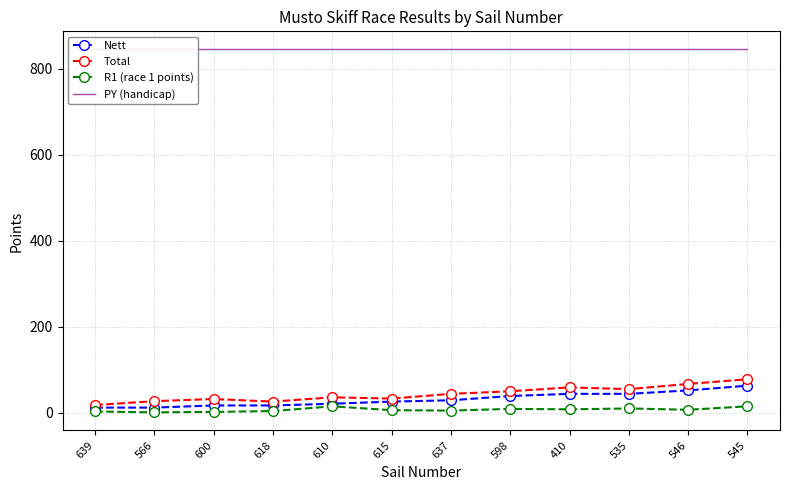

How many categories are shown in the chart?

12